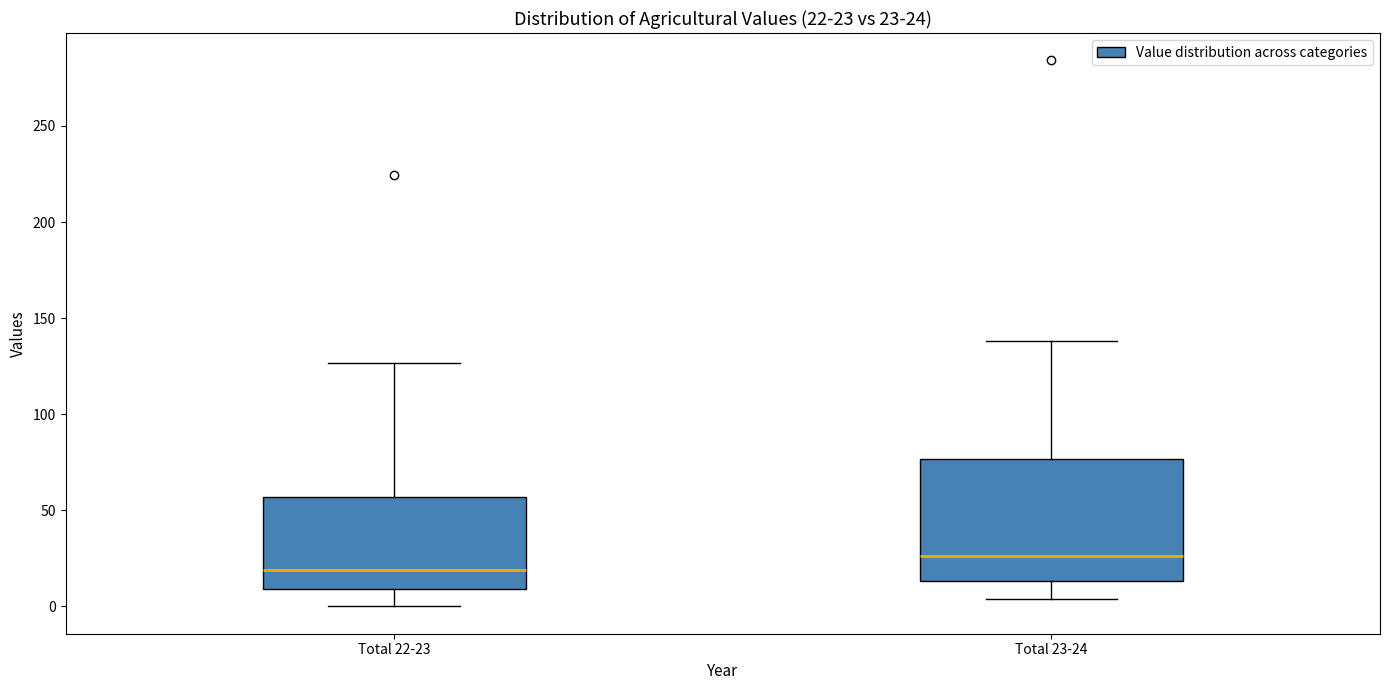

Comparing the boxes themselves (not the whiskers), which one is the tallest?

Total 23-24